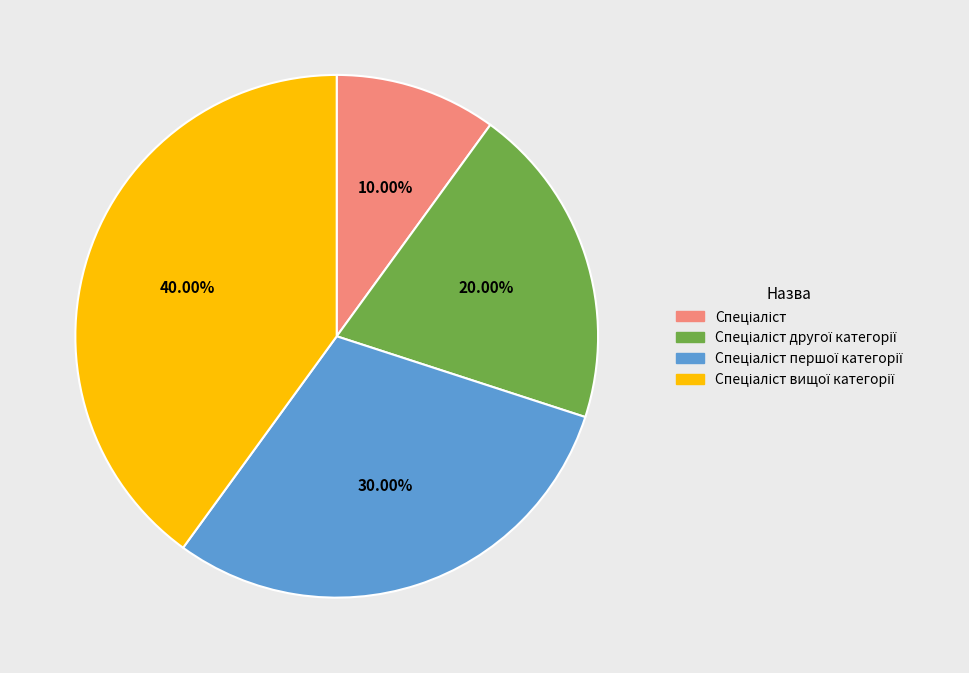

Is there a majority slice in this chart?

No